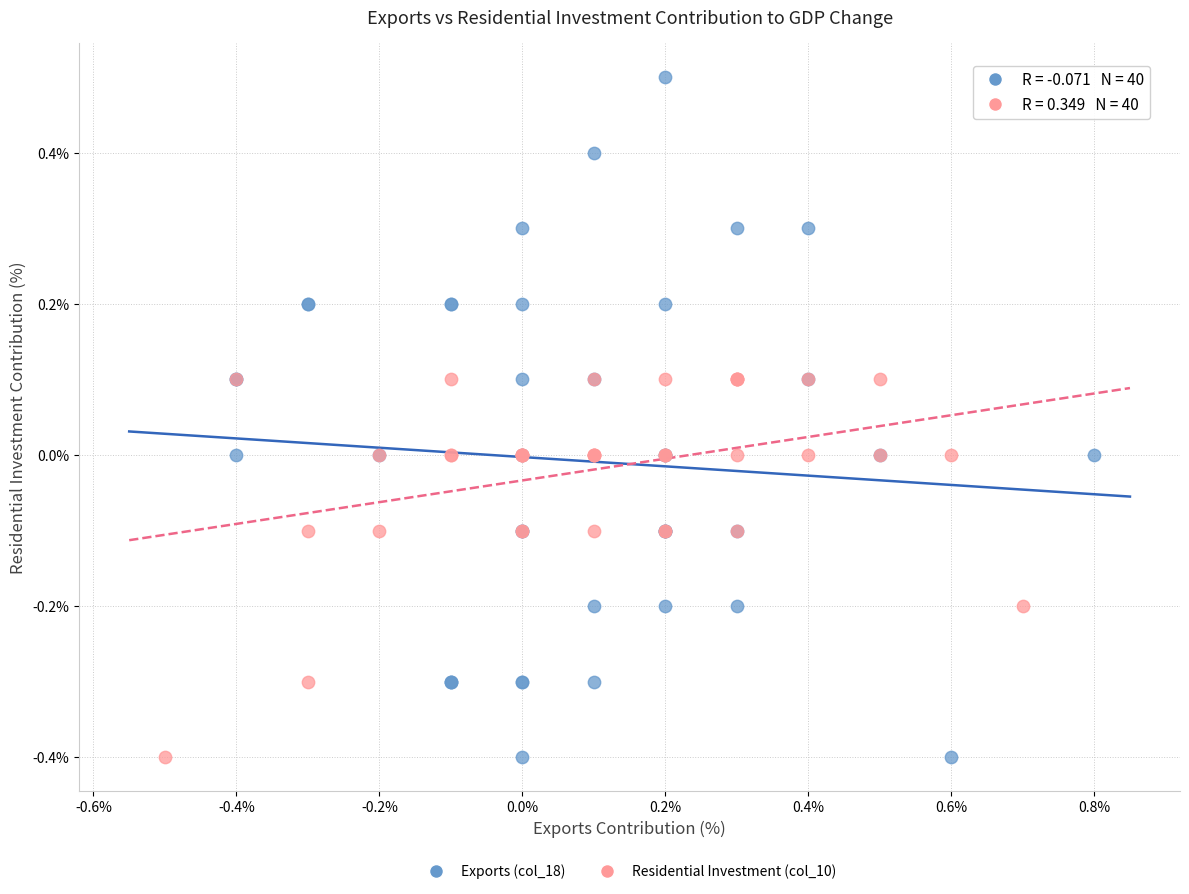

What are all the series names shown in the legend?

Exports (col_18), Residential Investment (col_10)